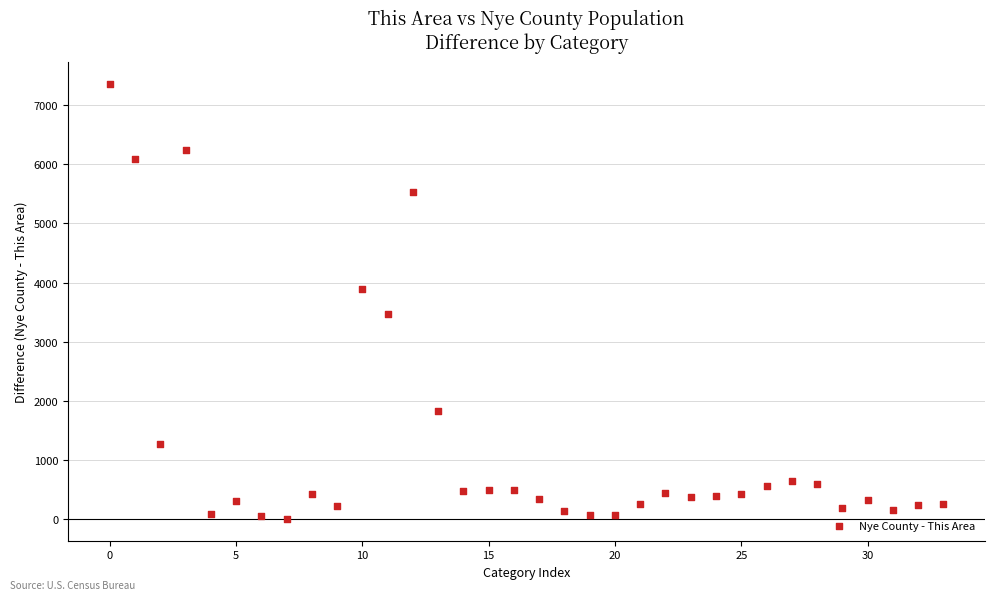

What is the range of Y values (max minus min)?

7354